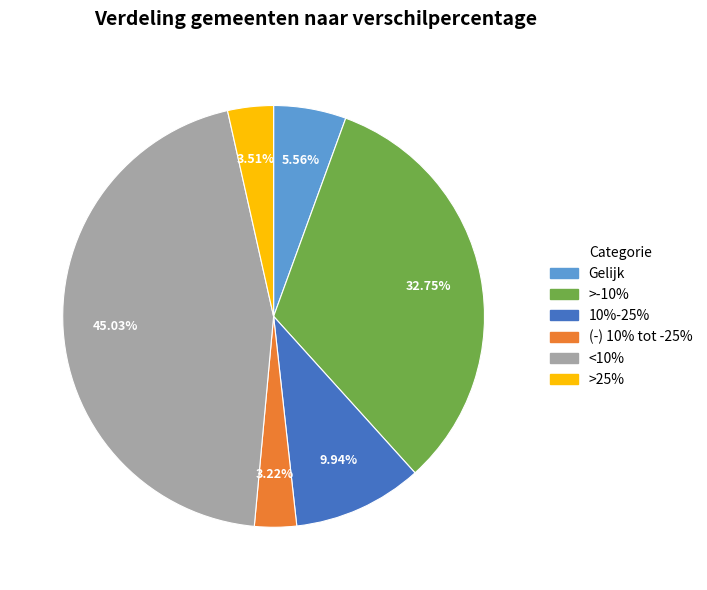

Is there a majority slice in this chart?

No